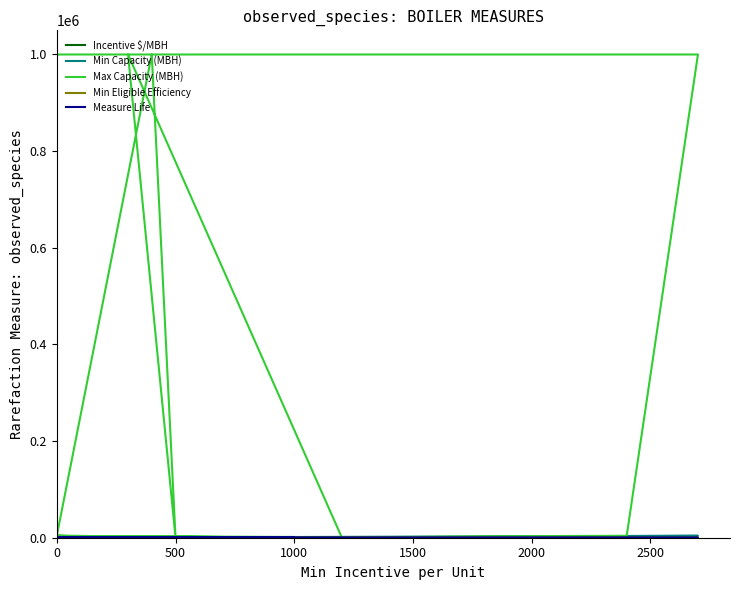

The Max Capacity (MBH) series shows 430.5 at 2000. True or false?

False